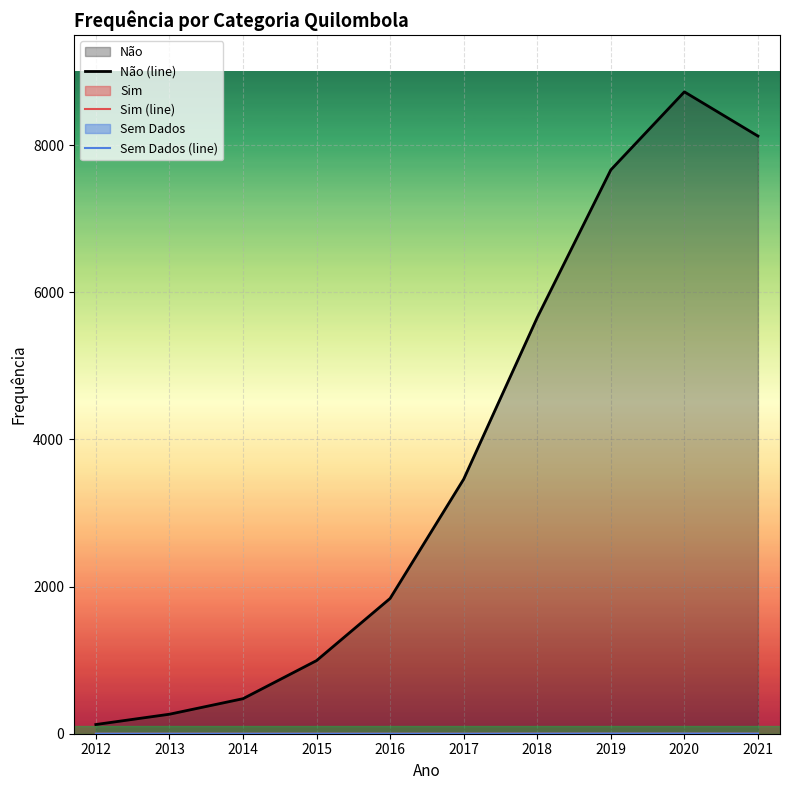

Between 2012 and 2013, which series saw the biggest shift?

Não (line)